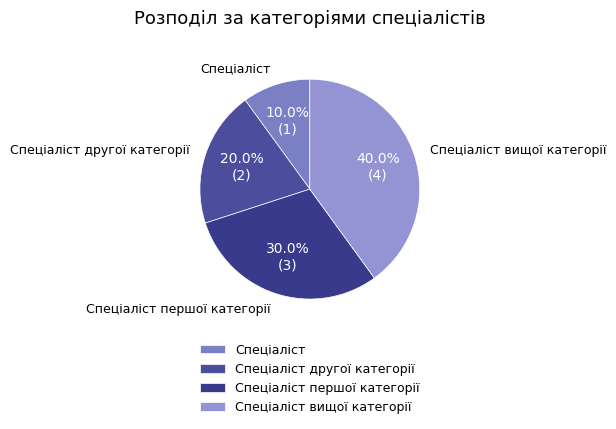

How many slices are in this pie chart?

4